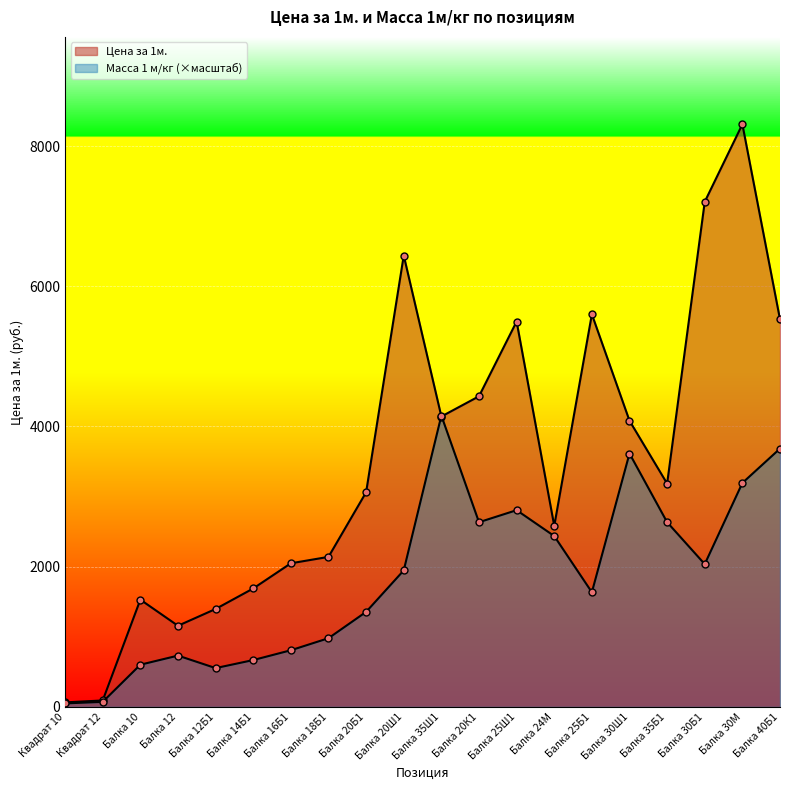

What are all the series names shown in the legend?

Цена за 1м., Масса 1 м/кг